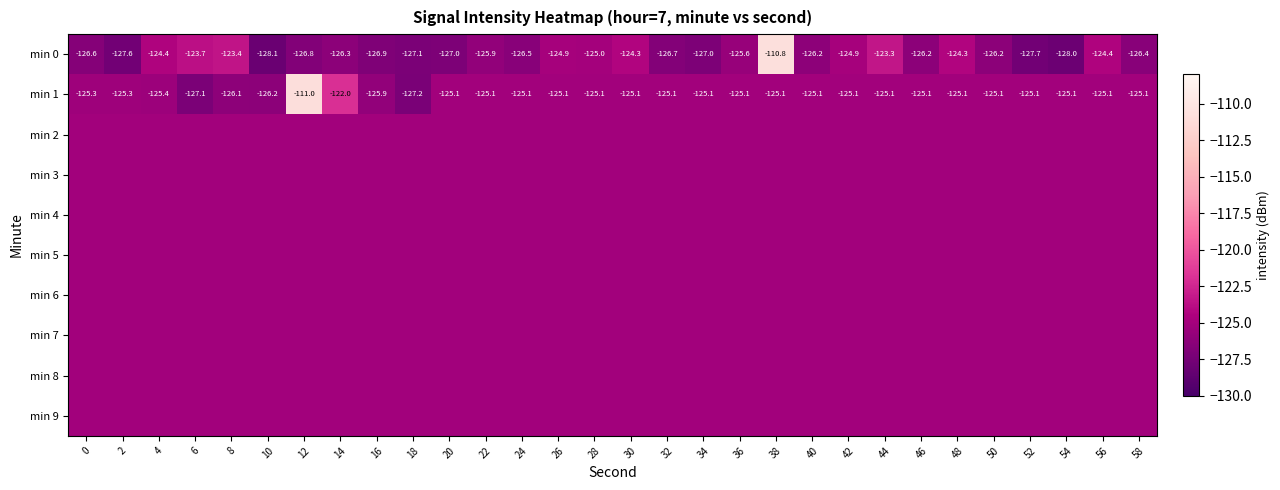

Rank the series at 42 from lowest to highest value.

min 1, min 2, min 3, min 4, min 5, min 6, min 7, min 8, min 9, min 0